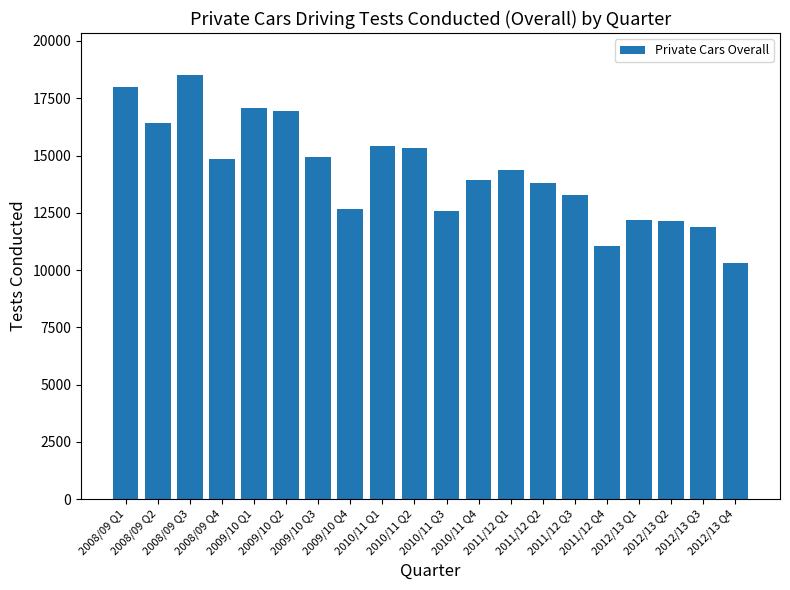

Where is the data nearest to the value 14397?

2011/12 Q1